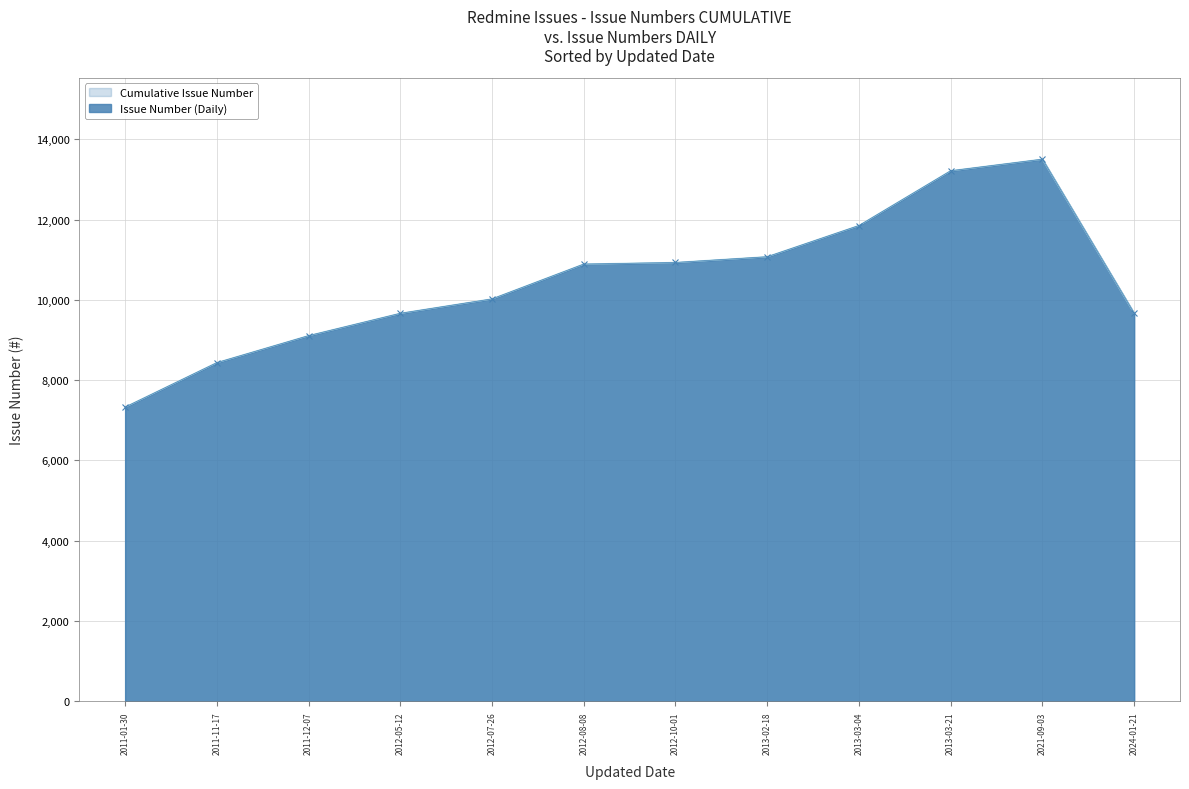

What is the minimum value shown in the chart?

7329